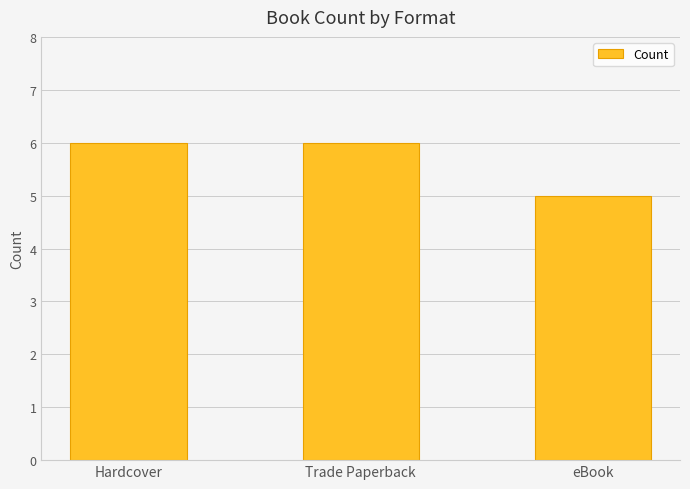

What is the value of the 1st bar from the left?

6